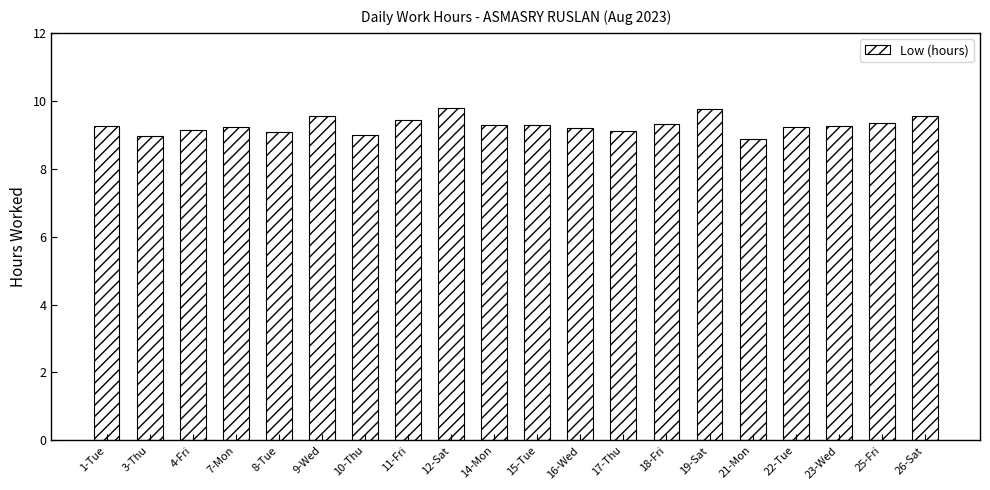

Read the value at 21-Mon.

8.9